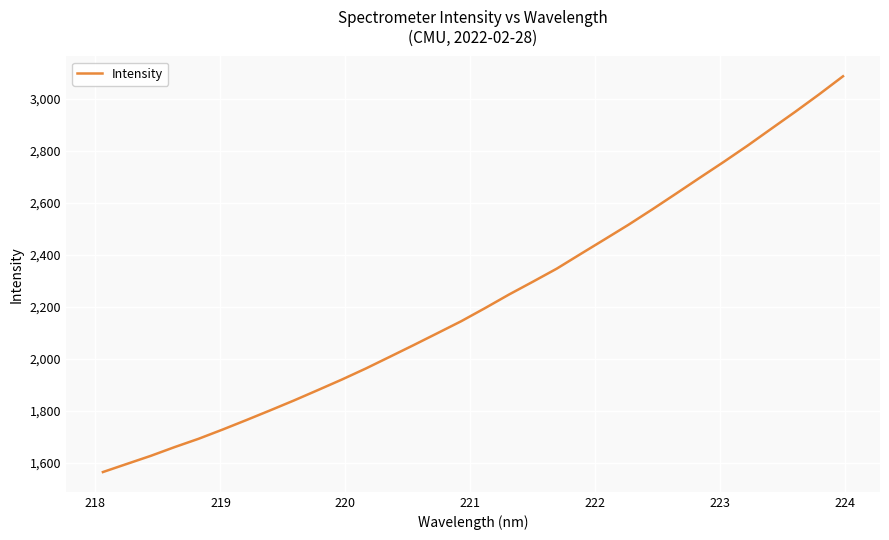

What is the smallest value displayed?

1564.6